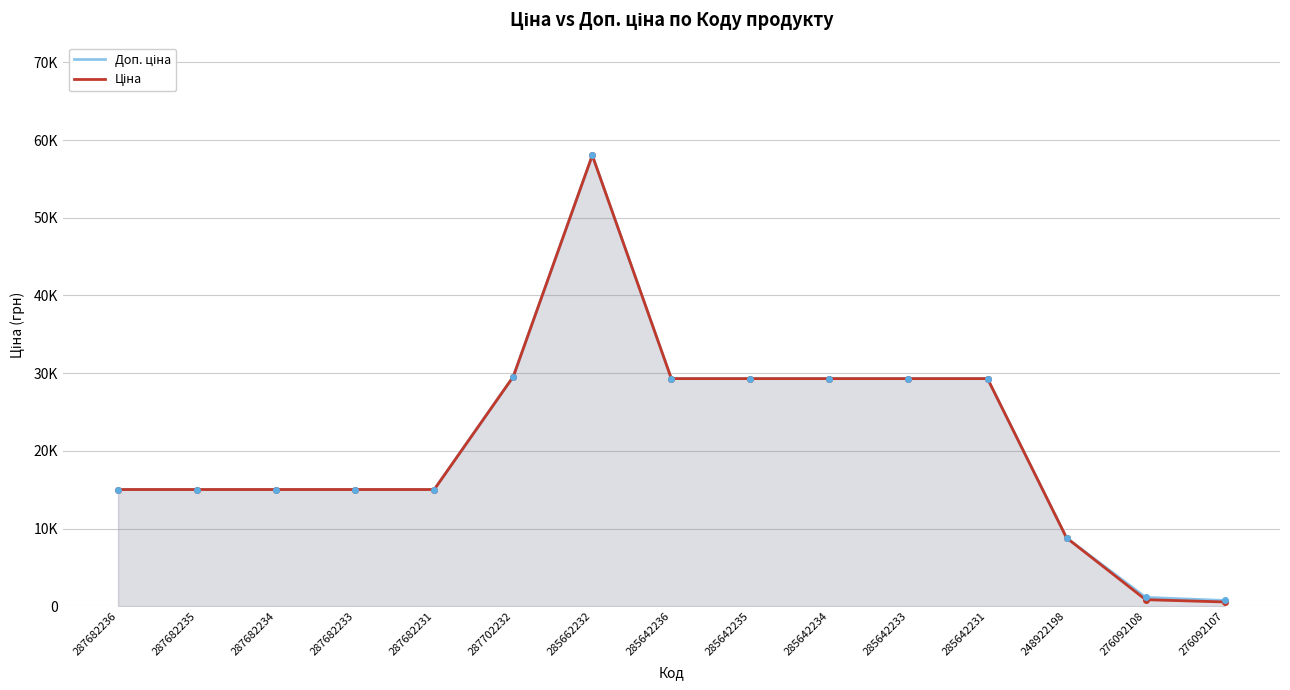

Which has a higher value, 285642231 or 287682231?

285642231